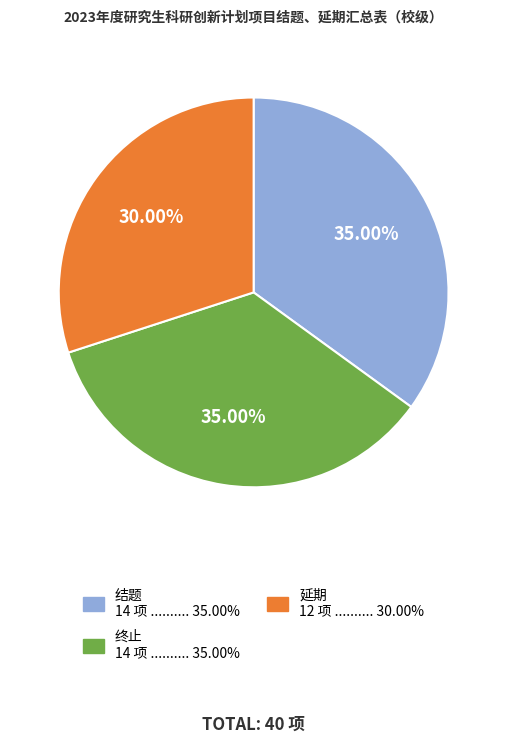

Count the number of slices in the pie.

3